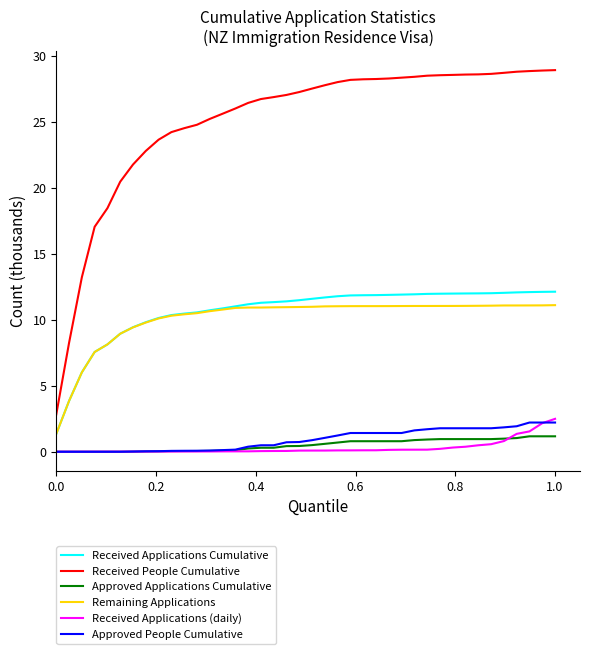

How many lines are shown in the chart?

6